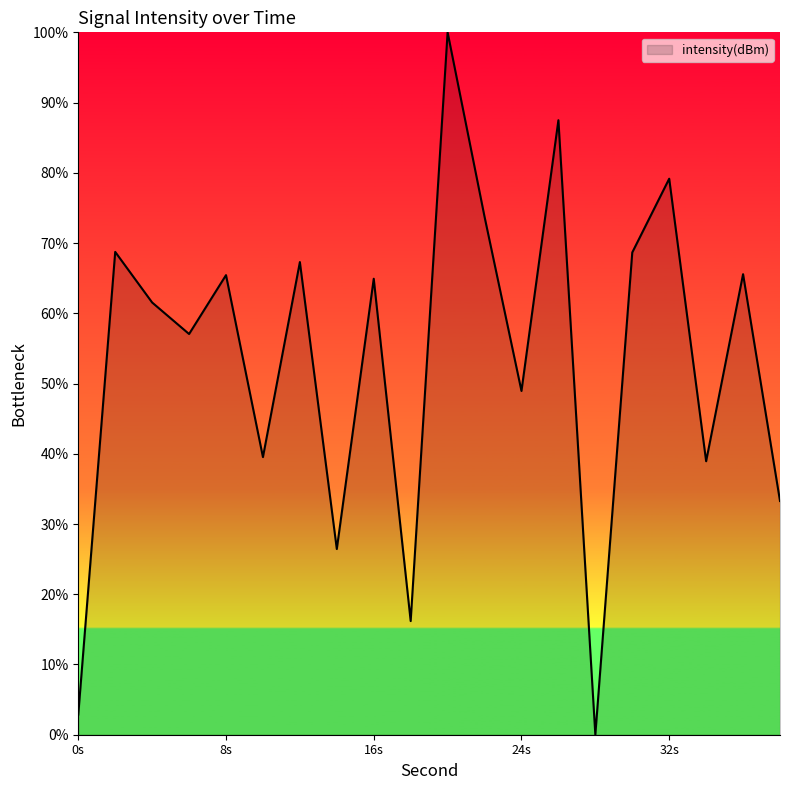

What is the greatest value displayed?

100.0